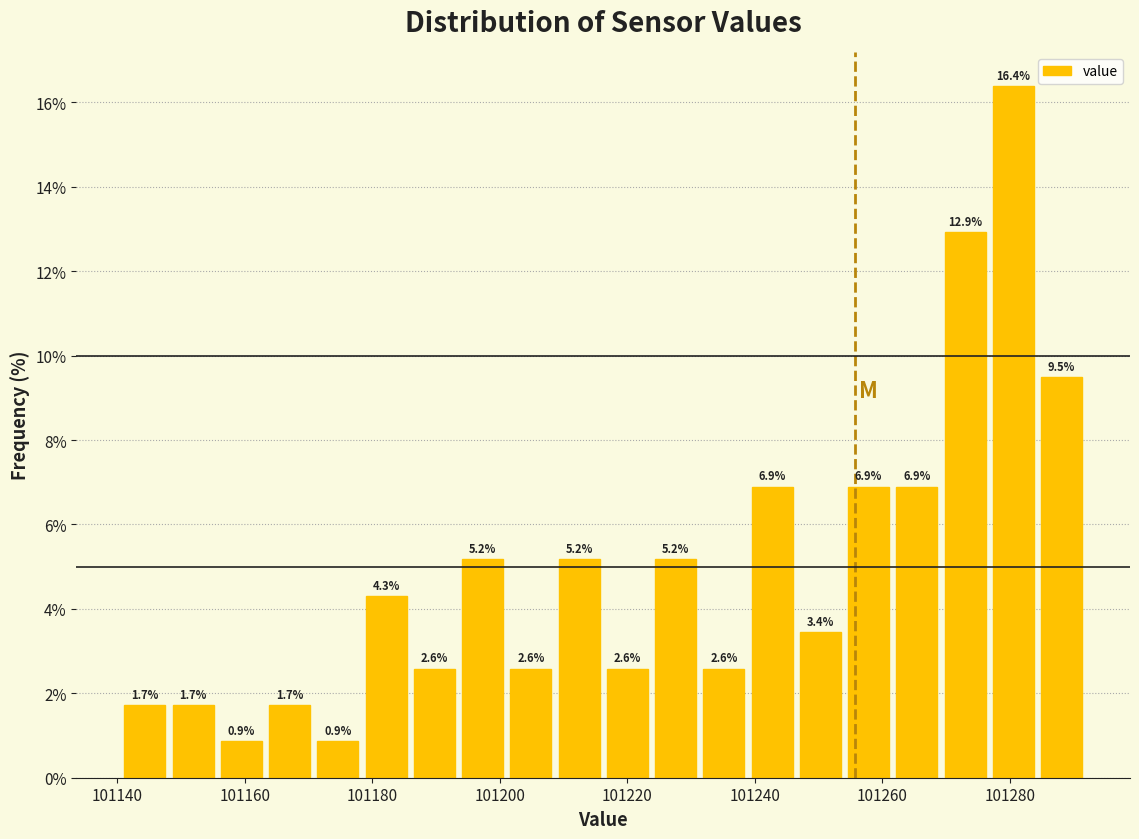

Around what value on the x-axis is the tallest bar? Give the approximate position of its centre, as read against the axis.

101280